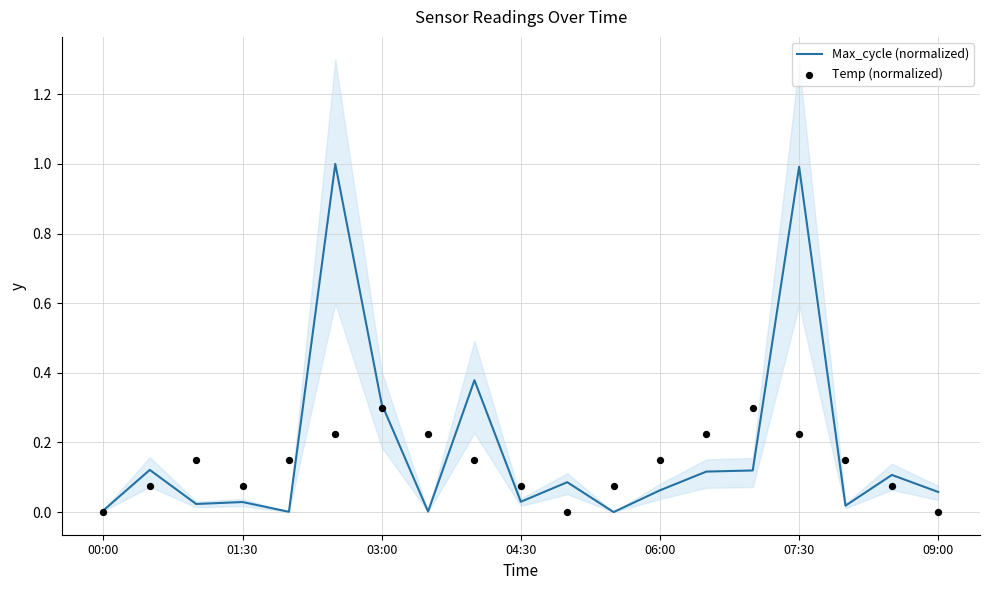

What is the highest value of the Max_cycle (normalized) series?

1.0